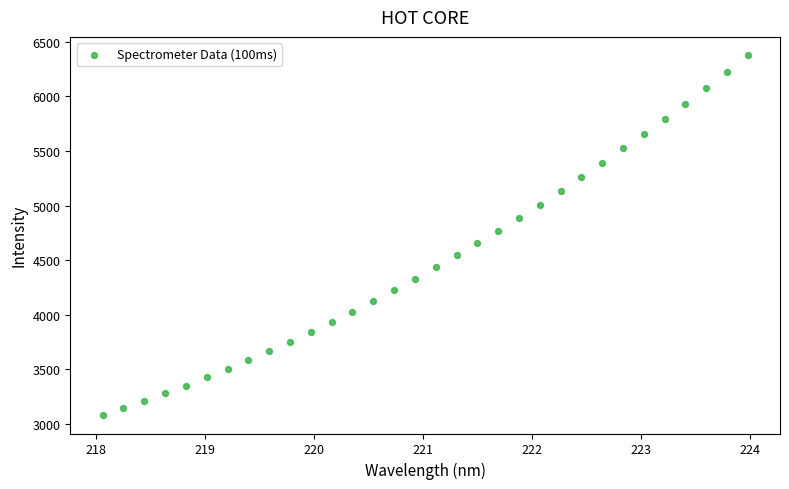

What is the range of Y values (max minus min)?

3307.3